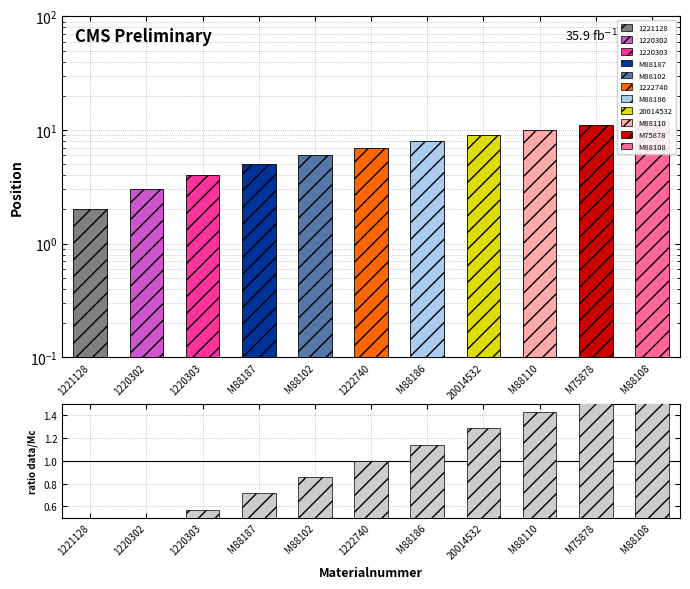

What is the minimum value shown in the chart?

0.3